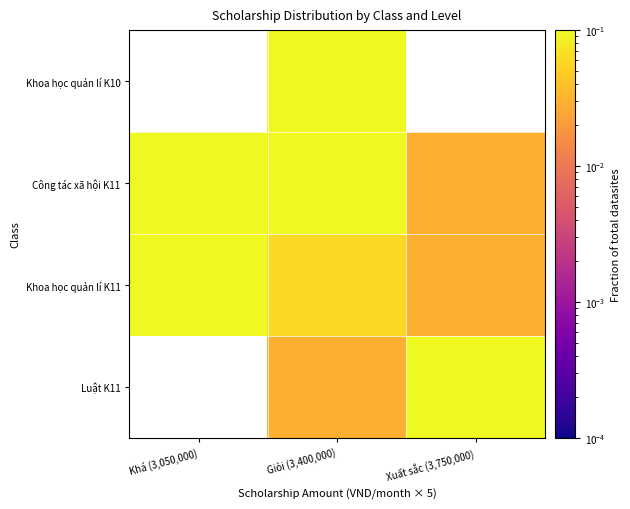

Rank the series by their maximum value, from lowest to highest.

Khoa học quản lí K10, Công tác xã hội K11, Khoa học quản lí K11, Luật K11